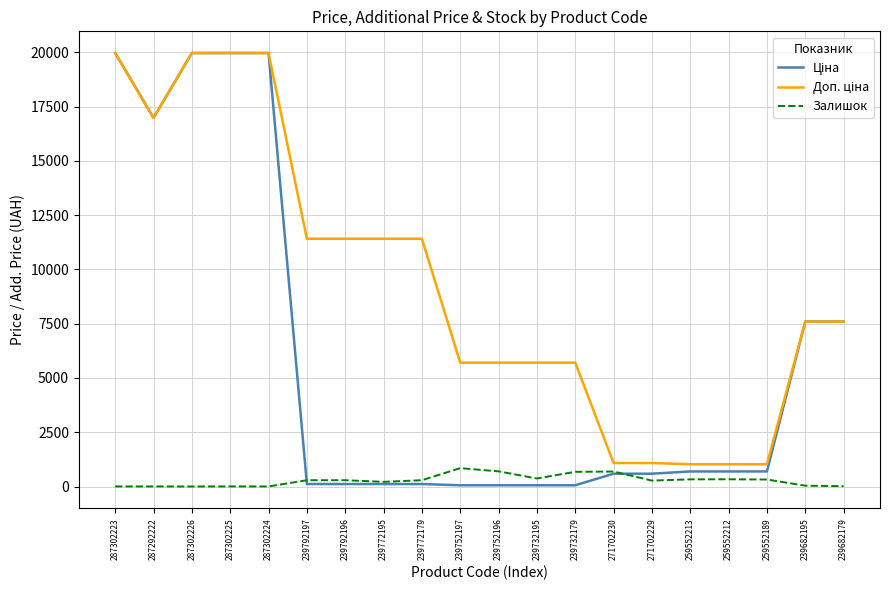

What is the maximum value shown in the chart?

19964.2